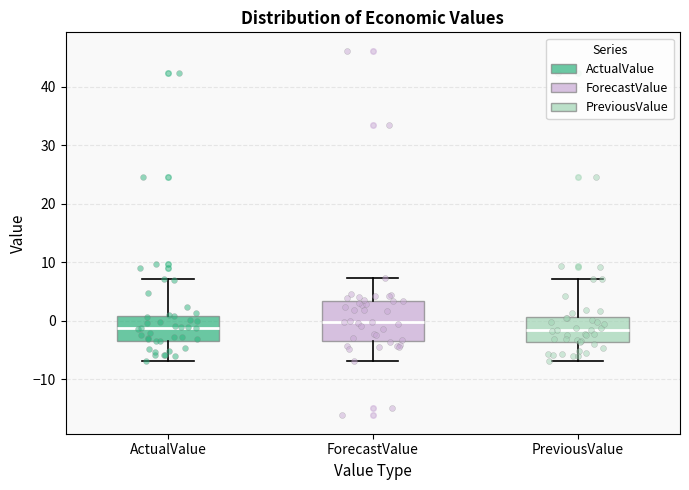

Which box's median line is the highest?

ForecastValue